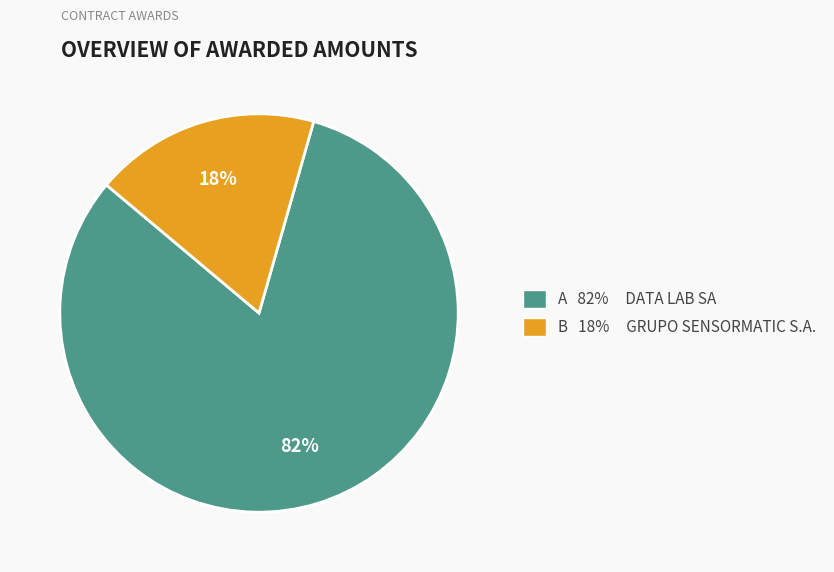

Does any single category account for the majority?

Yes